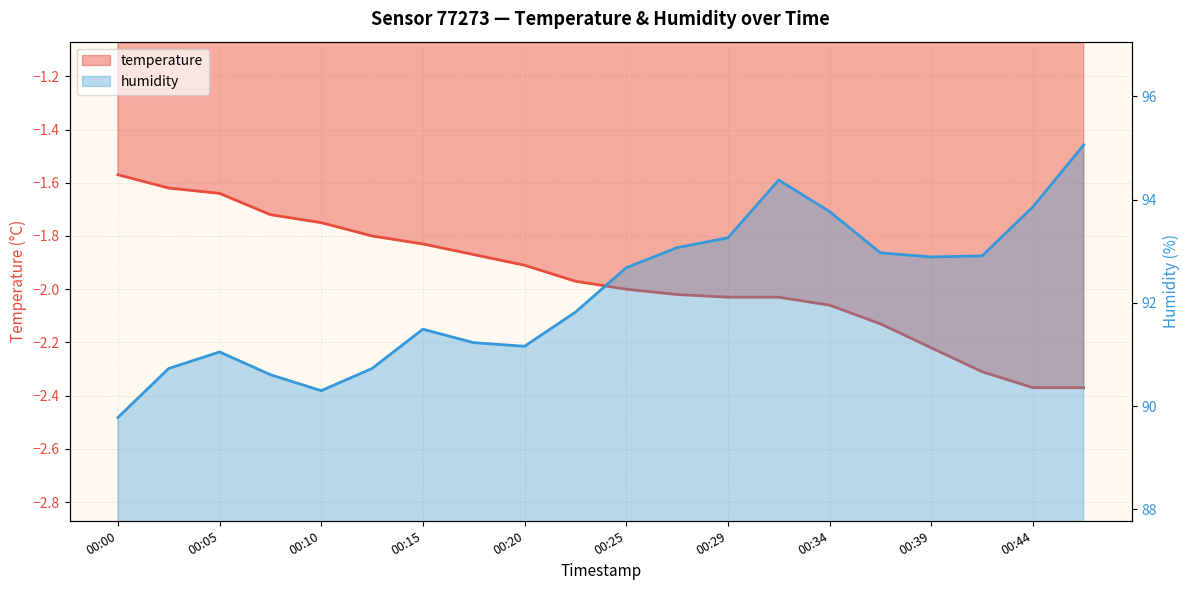

List the labels in order of temperature value, smallest first.

00:44, 00:47, 00:42, 00:39, 00:37, 00:34, 00:29, 00:32, 00:27, 00:25, 00:22, 00:20, 00:17, 00:15, 00:12, 00:10, 00:07, 00:05, 00:03, 00:00